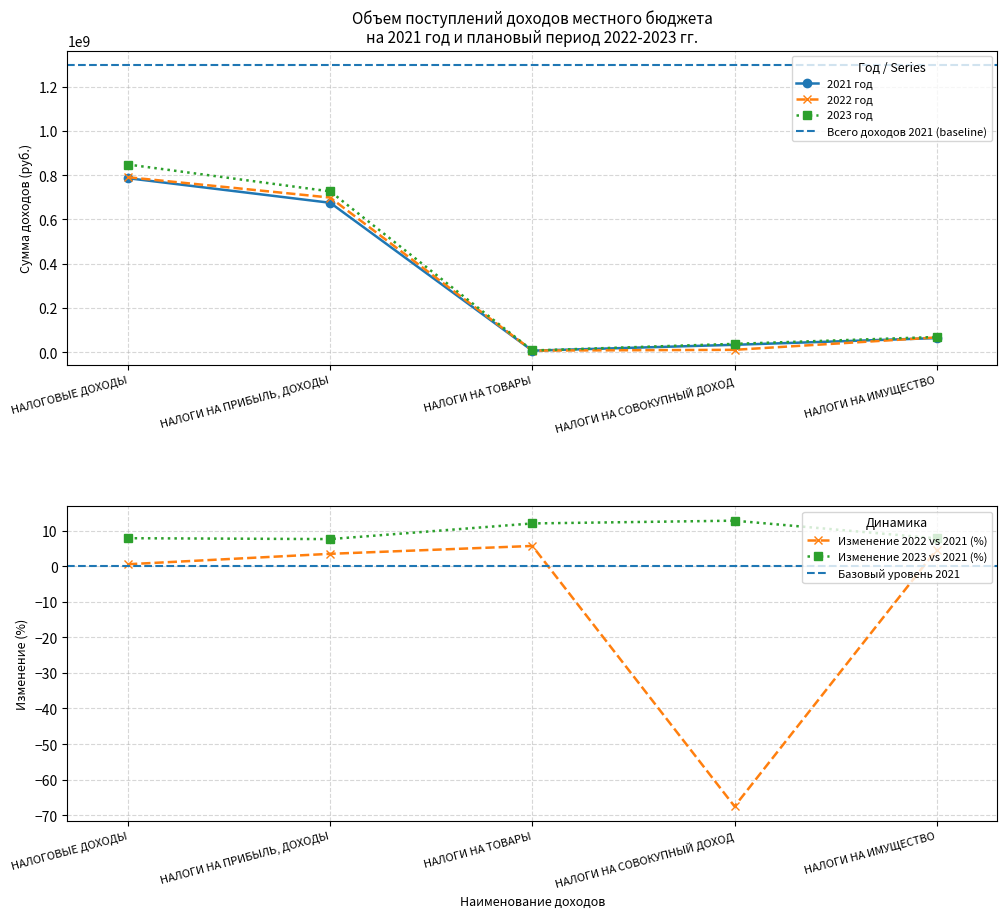

Which series has the largest range (max minus min)?

2023 год